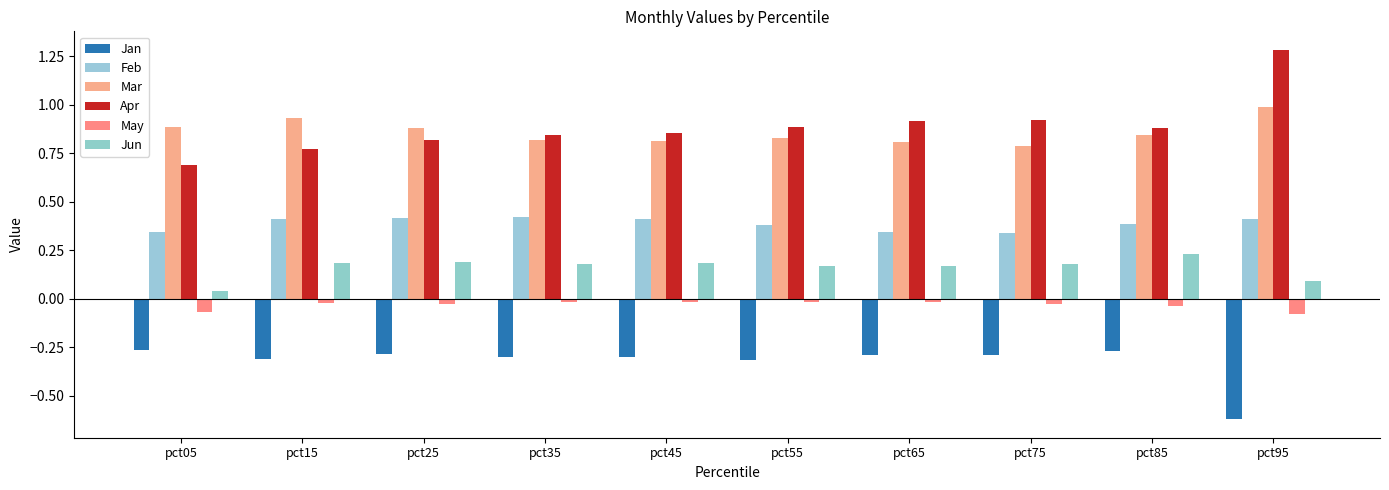

Count the number of data series in this chart.

6